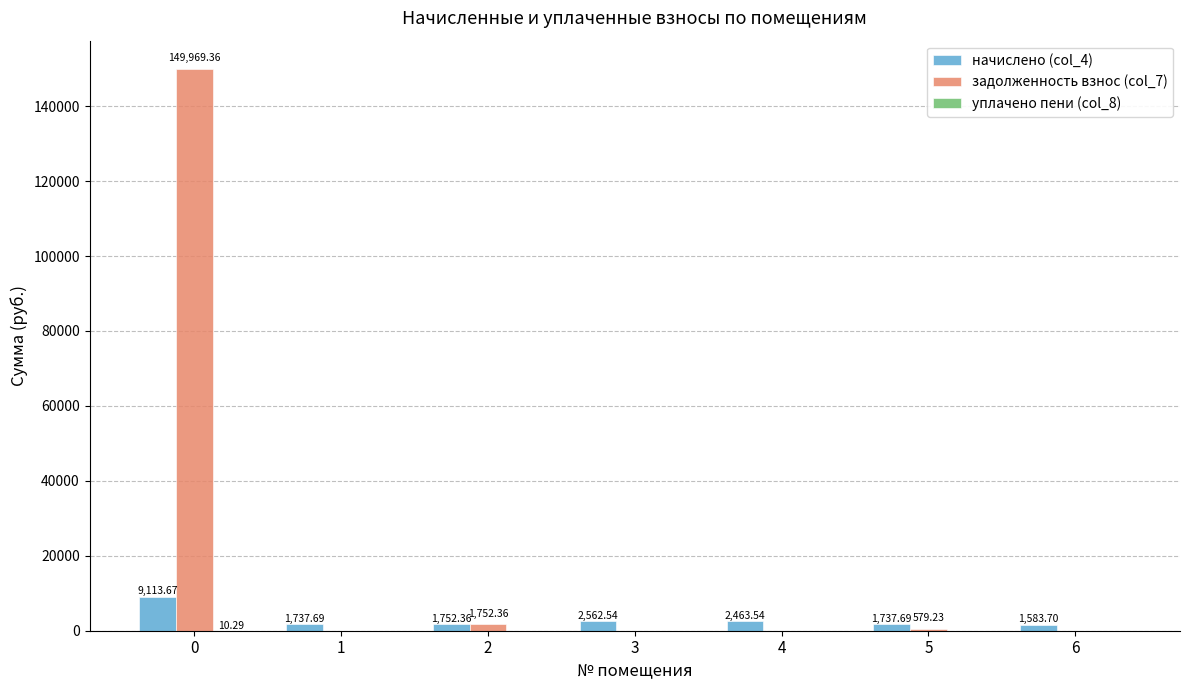

The value of начислено (col_4) at 6 is 1583.7. True or false?

True